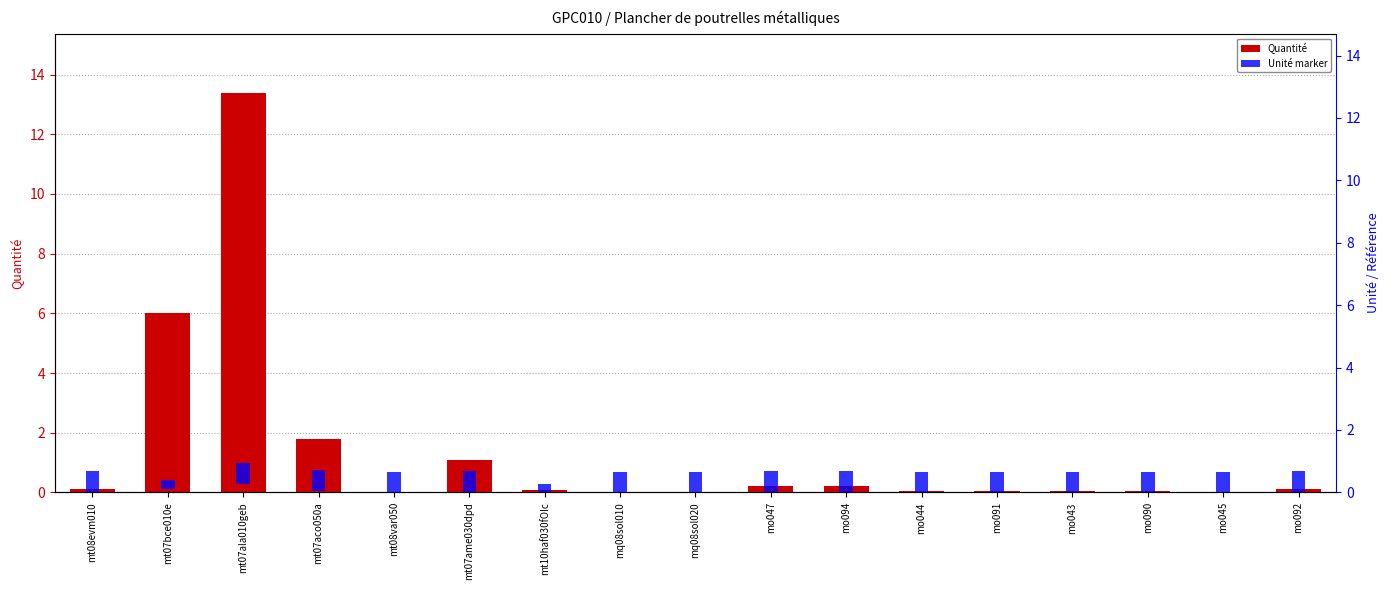

Are the bars grouped side by side (vs. stacked)?

Yes